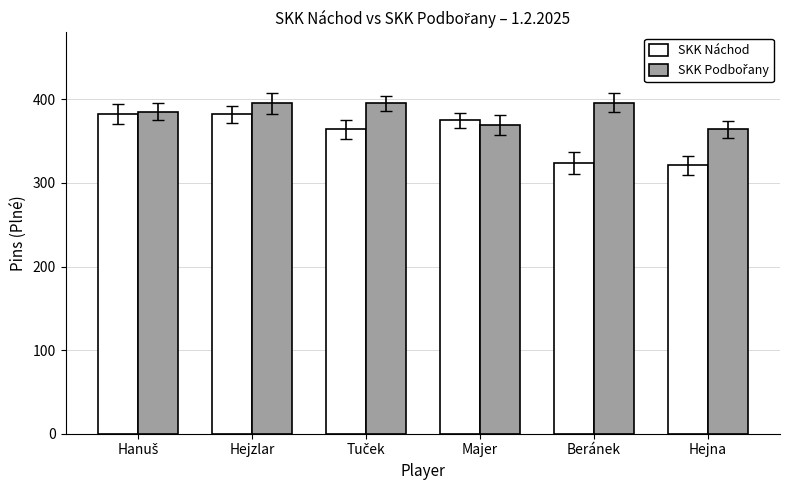

What is the minimum value shown in the chart?

321